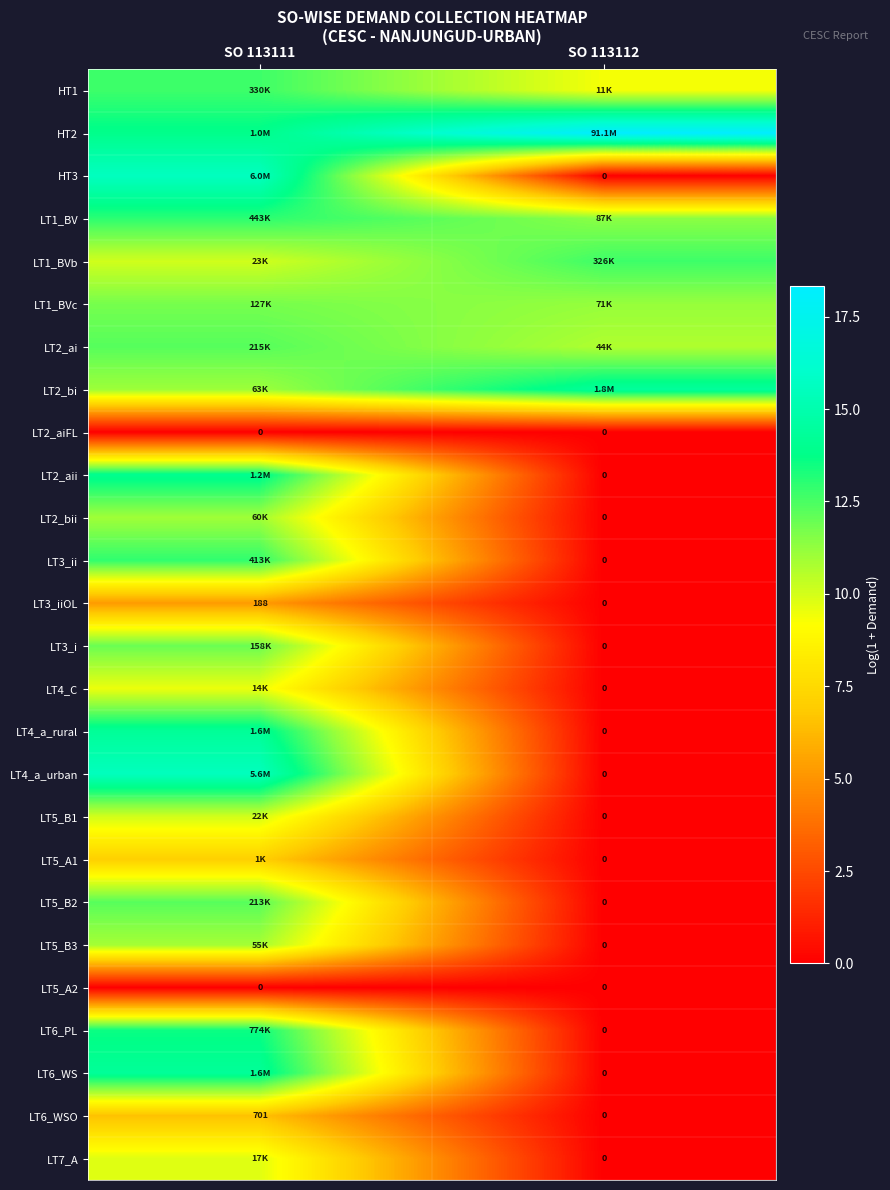

What is the difference between the highest and lowest values at SO 113111?

15.6